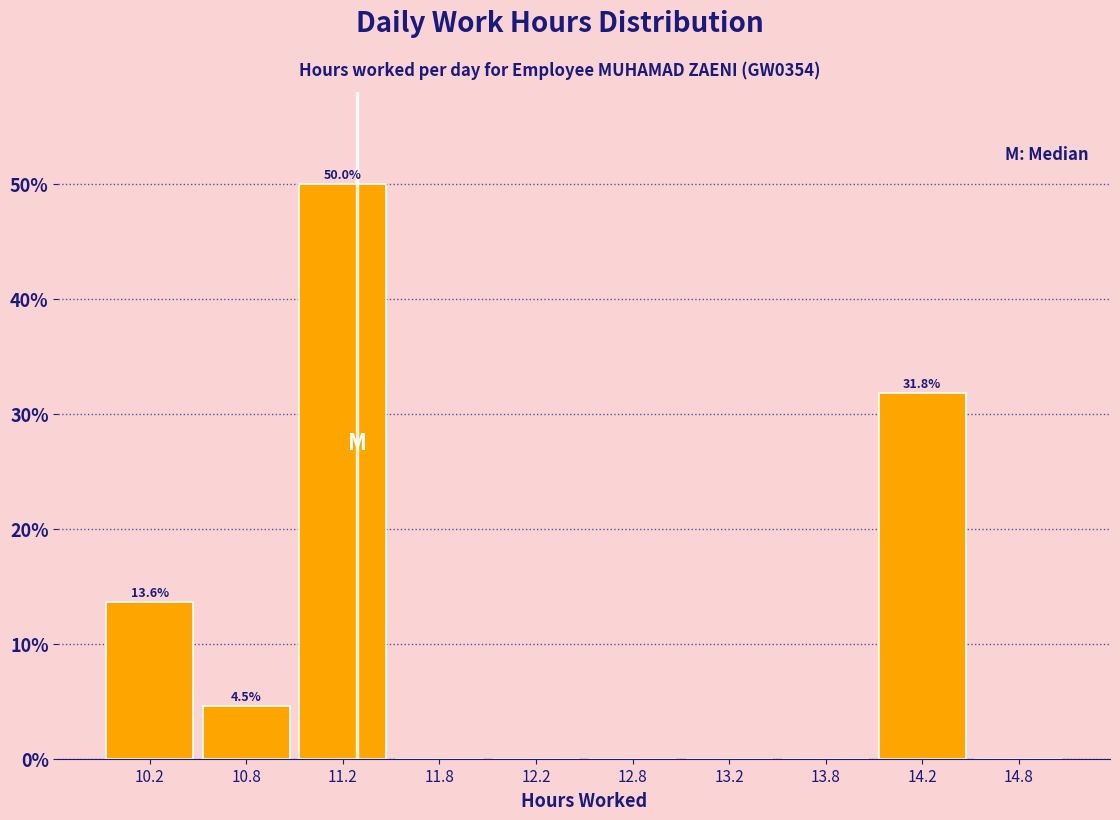

Over which range of the x-axis is the bar tallest?

11.0 to 11.5